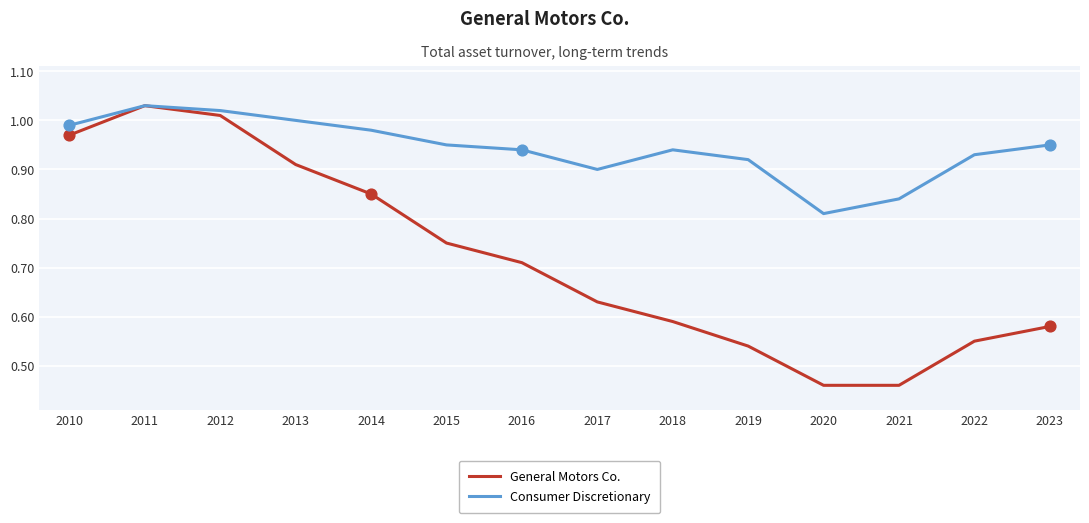

At how many categories does at least one series exceed 0?

14